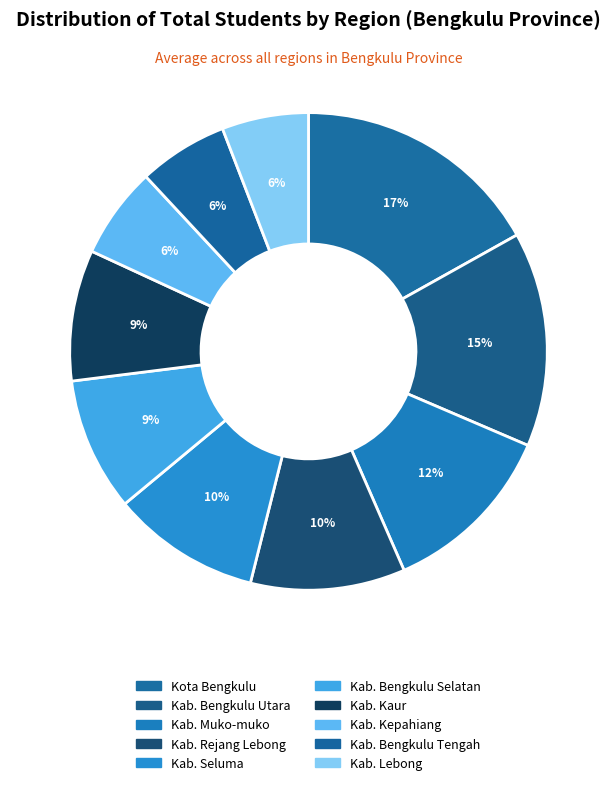

Does Kab. Bengkulu Selatan represent more than half of the total?

No